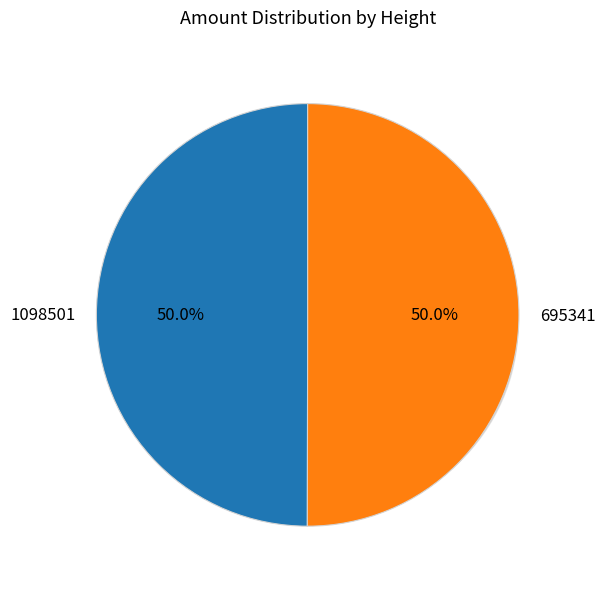

How many segments does this pie chart have?

2